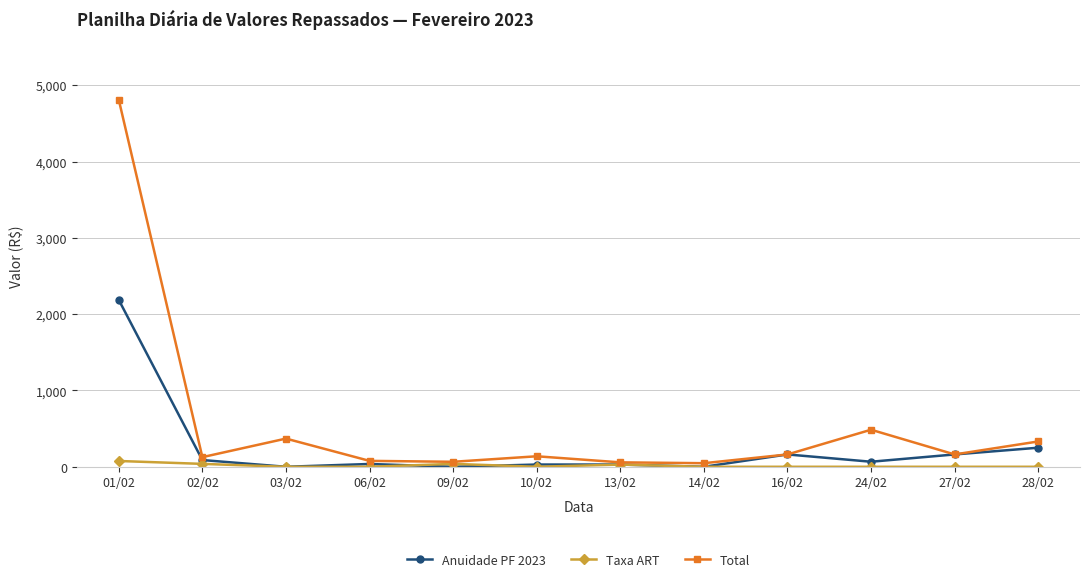

Is it true that Taxa ART equals 76.0 at 01/02?

True